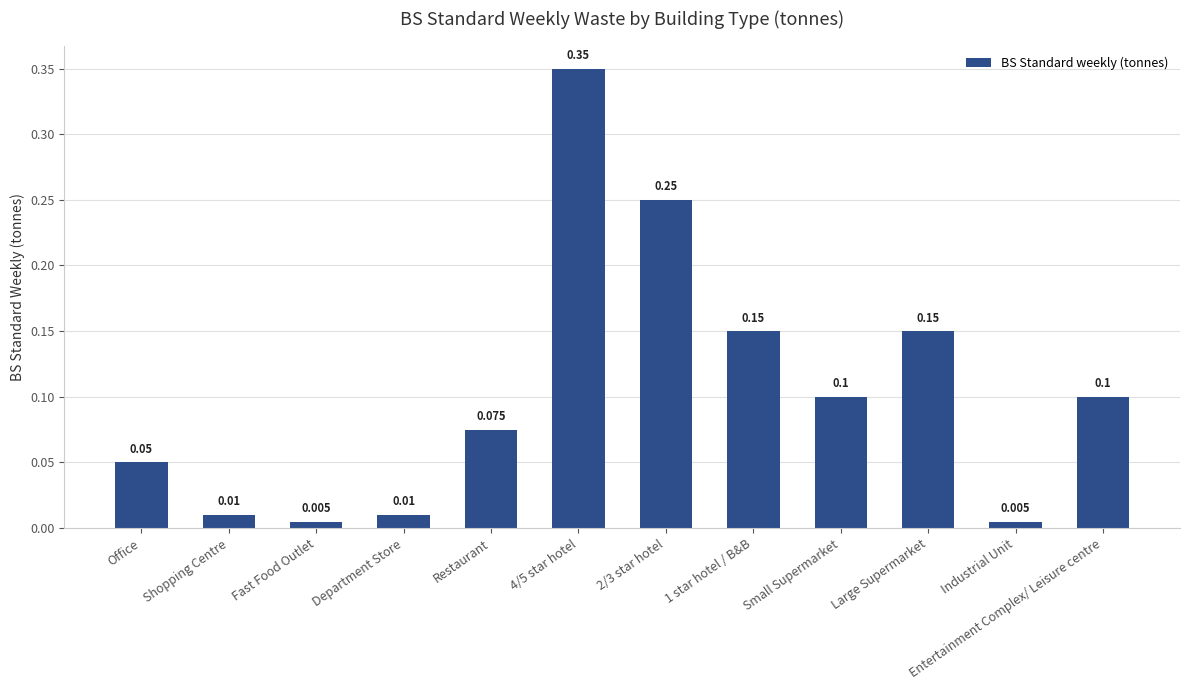

Does the chart contain stacked bars?

No